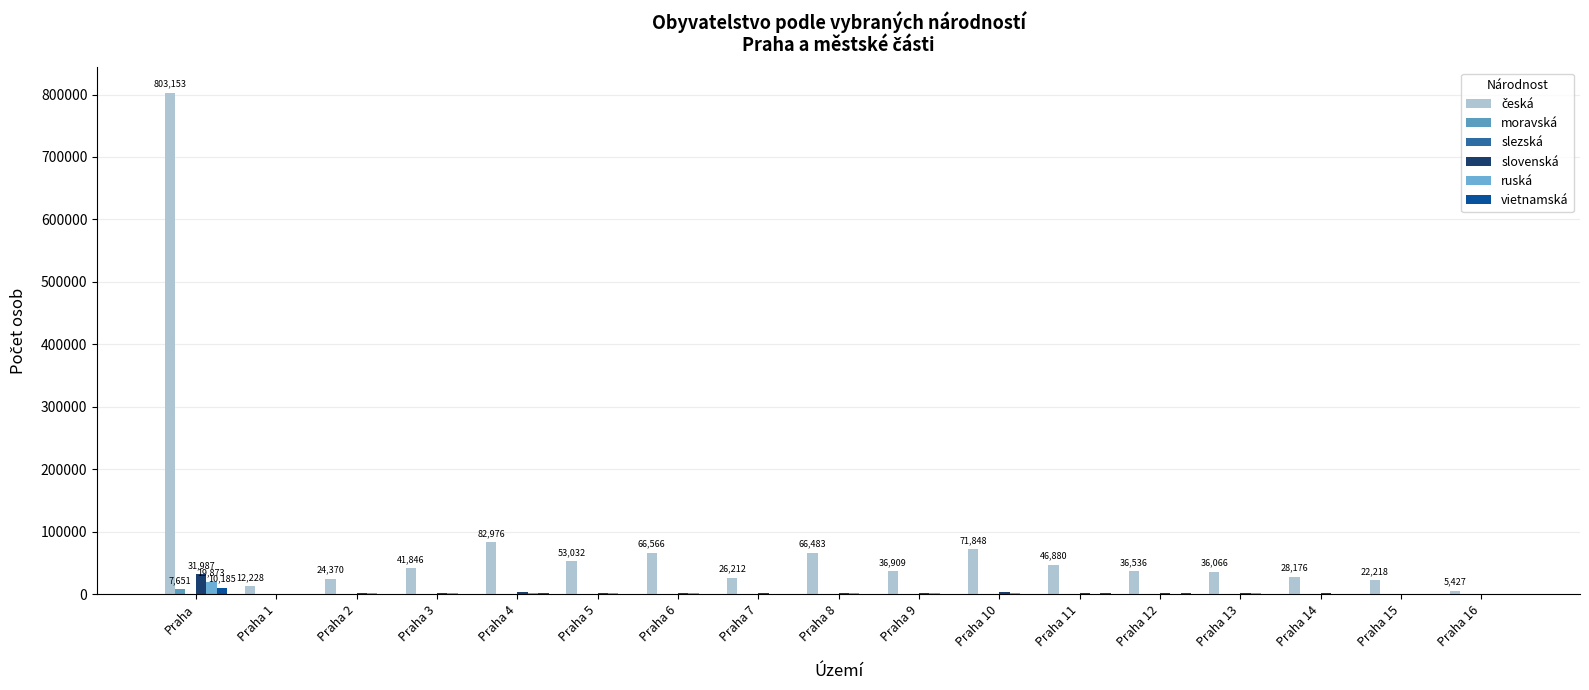

Count the number of data series in this chart.

6